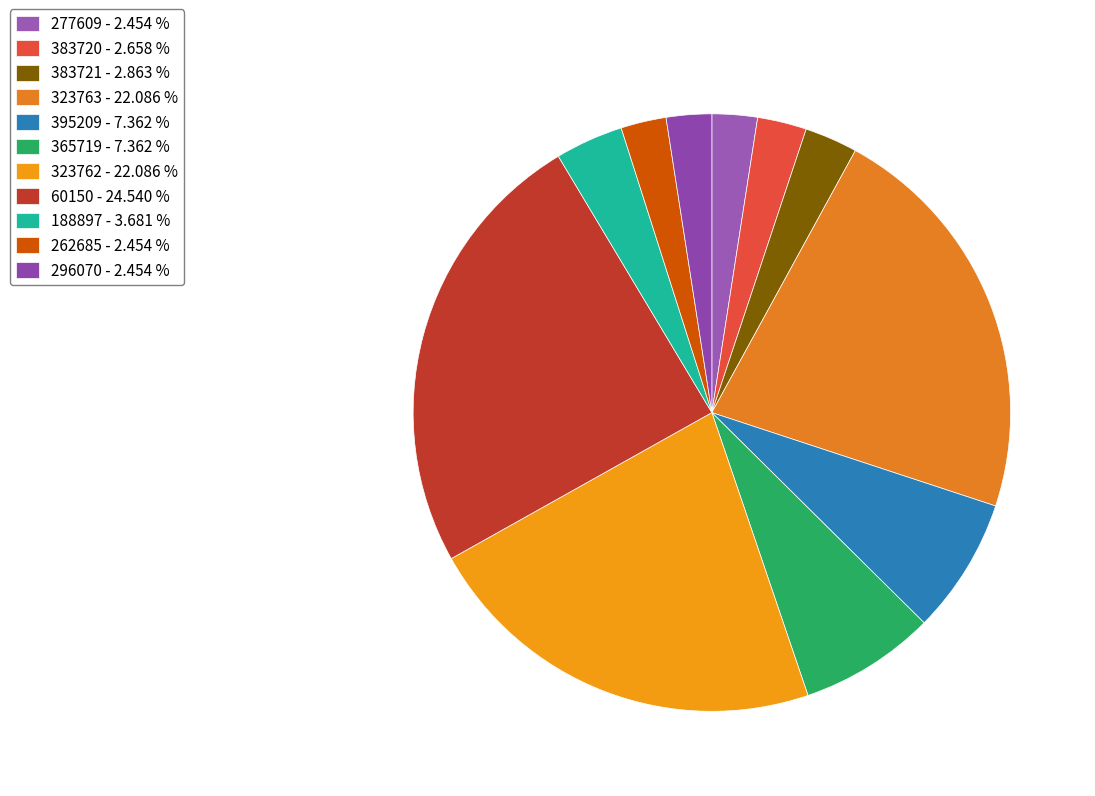

The 383721 slice represents 3% of the pie. True or false?

True